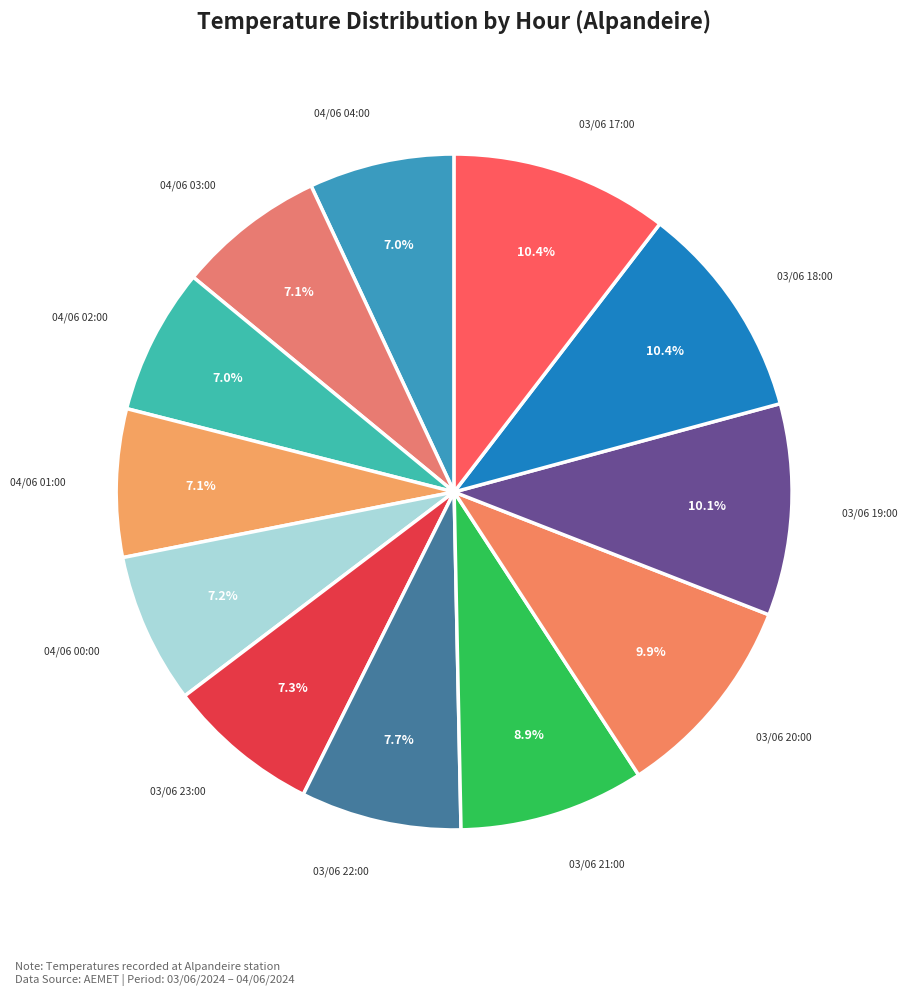

Is there any slice that represents more than half of the pie?

No